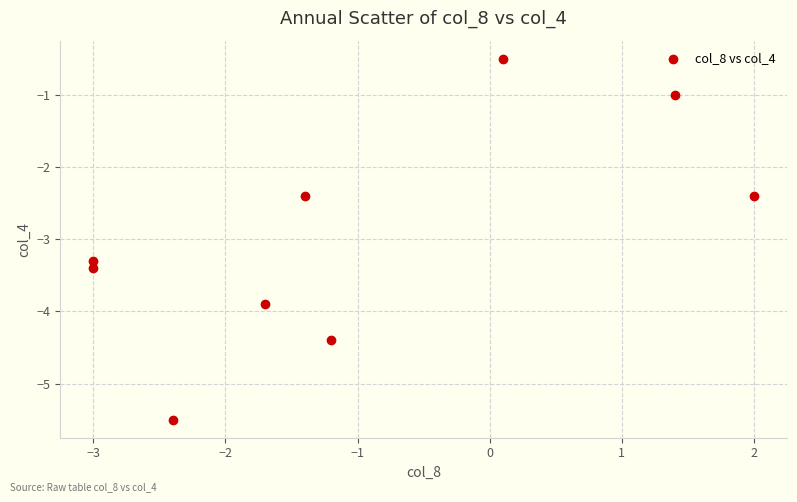

What is the average X value?

-1.0